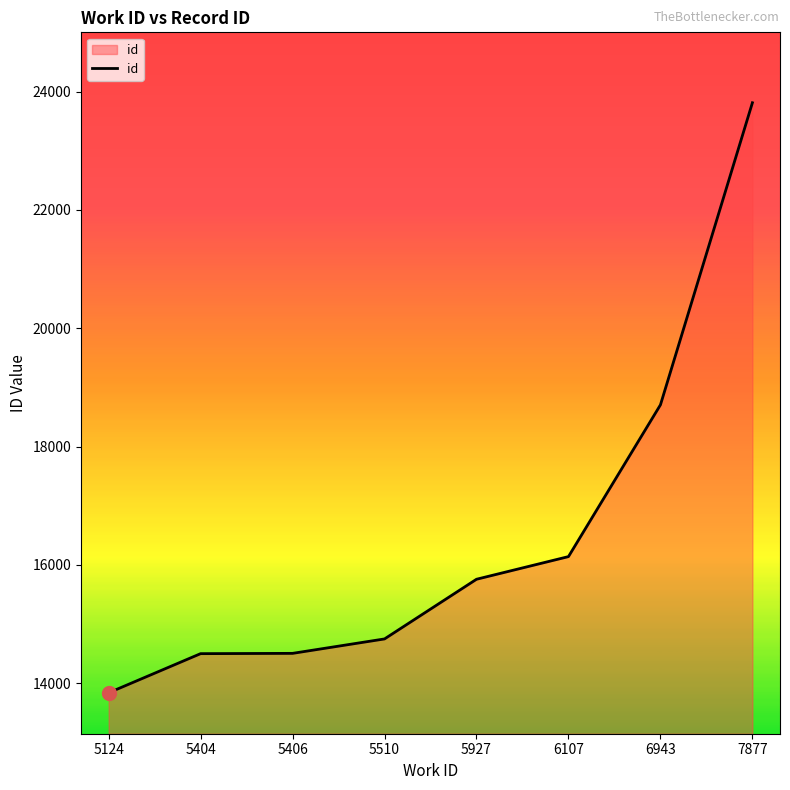

What is the average value?

16500